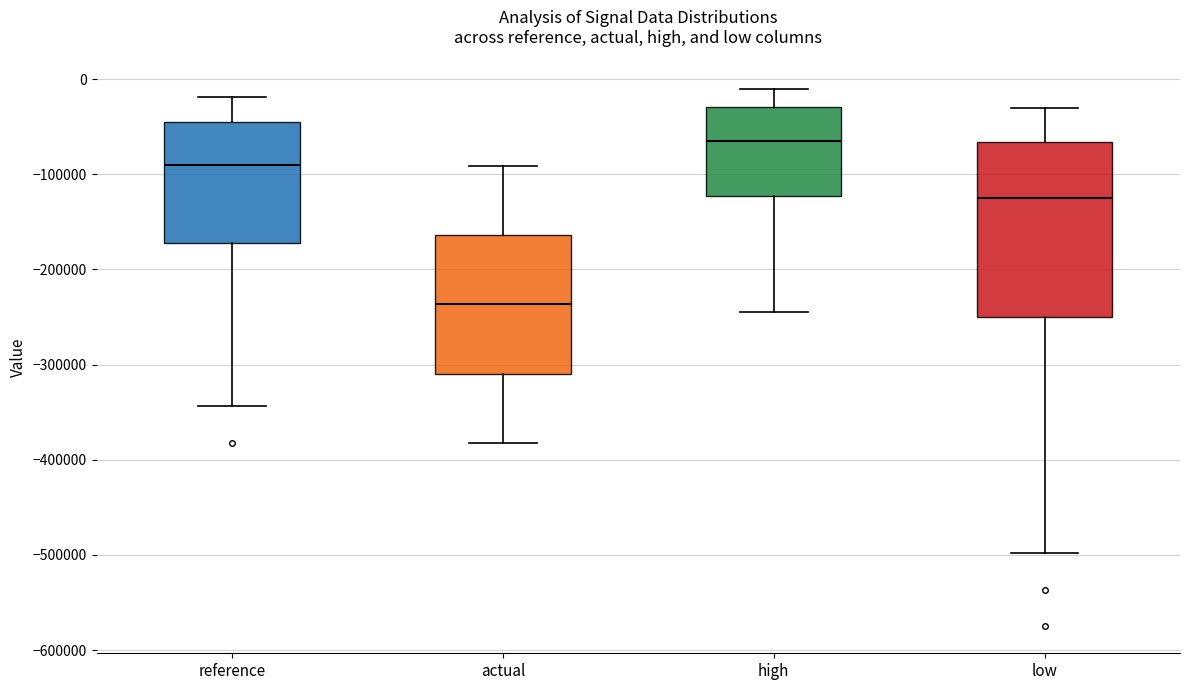

Reading left to right, transcribe this box plot: for each box, give where its median line is, the range the box spans, and where its two whiskers end, as read against the y-axis. The values are not printed on the chart, so give them approximately, as read against the axis.

reference: median -90000, box -170000 to -50000, whiskers -340000 to -20000
actual: median -240000, box -310000 to -160000, whiskers -380000 to -90000
high: median -60000, box -120000 to -30000, whiskers -250000 to -10000
low: median -120000, box -250000 to -70000, whiskers -500000 to -30000